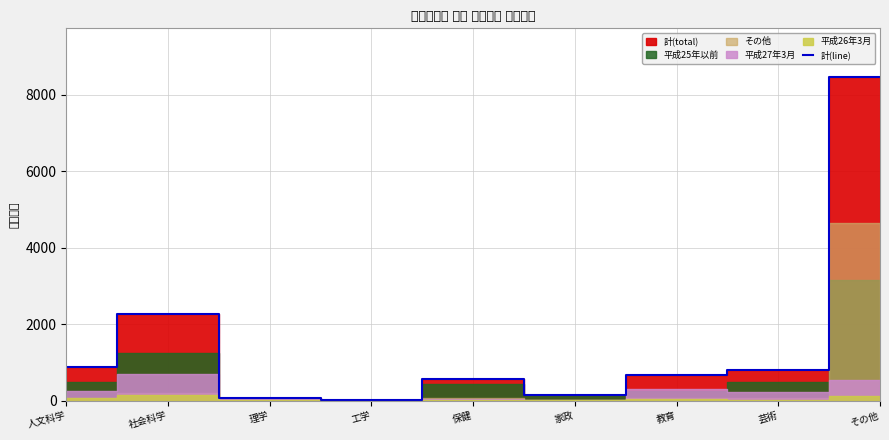

Read the value at 家政.

153